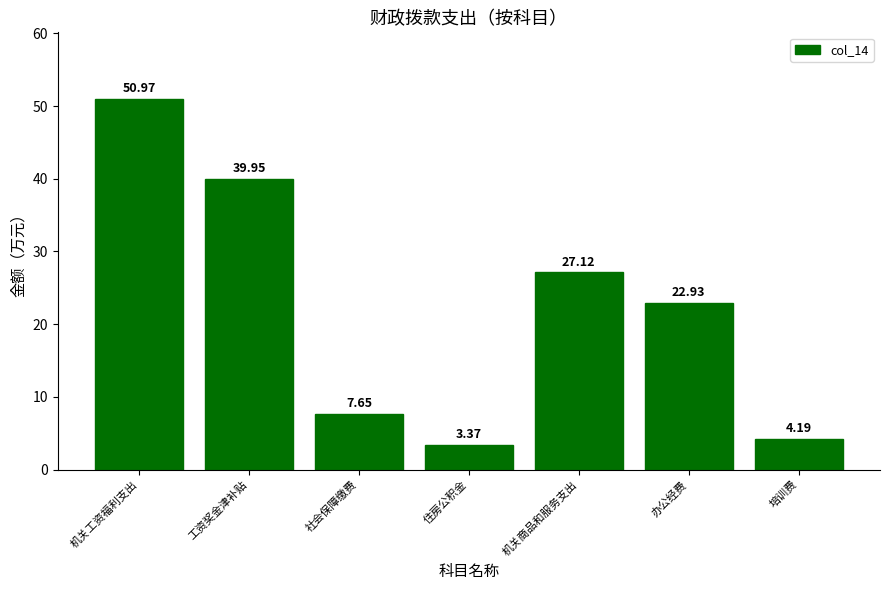

Does the chart contain stacked bars?

No